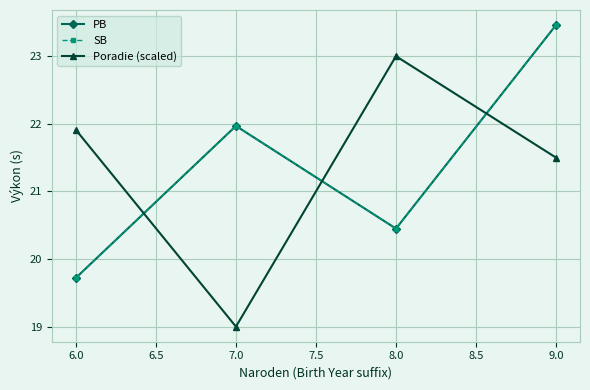

Is it true that Poradie (scaled) equals 19.0 at 7.0?

True